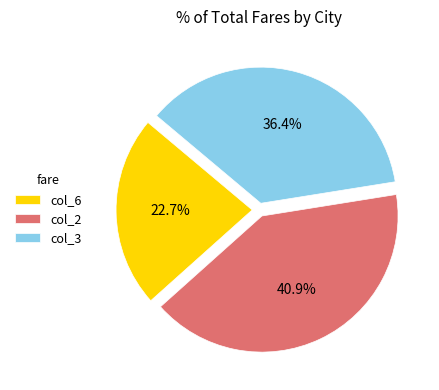

Do col_3 and col_6 together represent more than half of the pie?

Yes